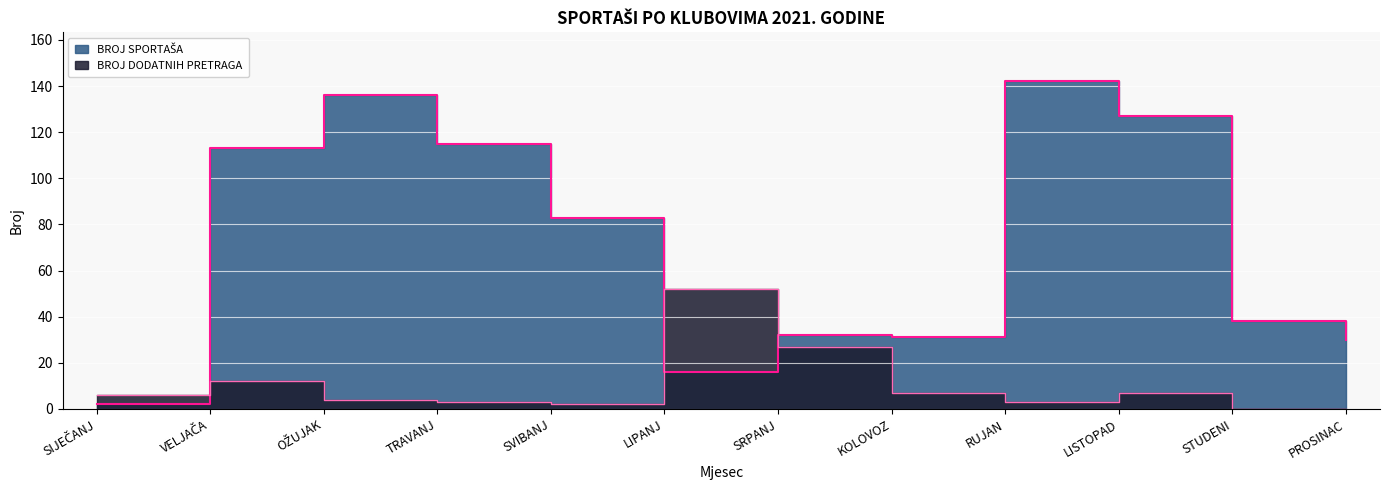

Rank the series by their average value, from lowest to highest.

BROJ DODATNIH PRETRAGA, BROJ SPORTAŠA